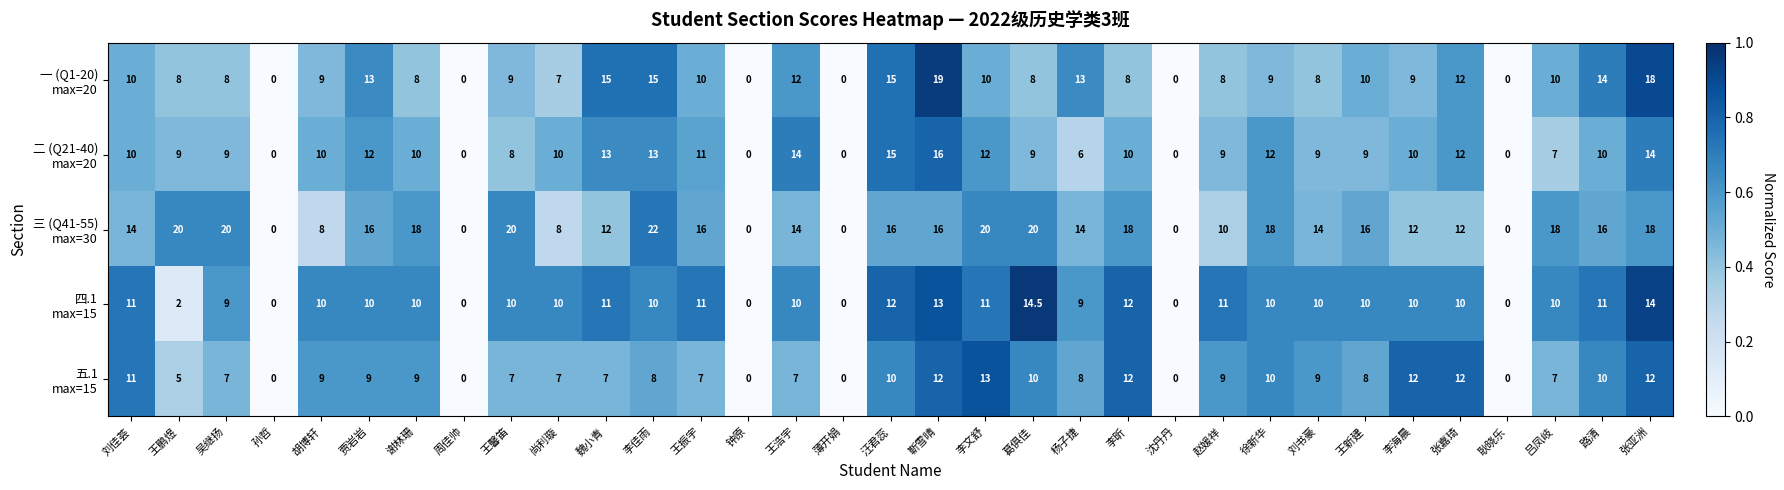

What is the total value across all series at 徐新华?

59.0